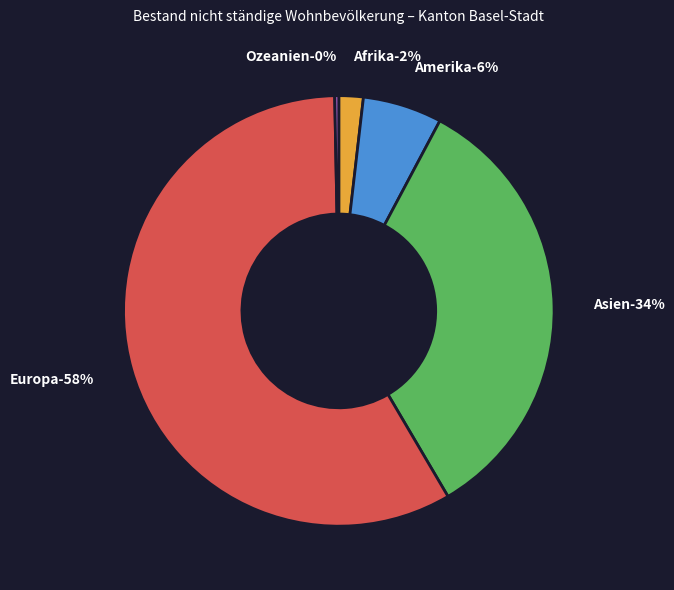

Which category has the smallest portion of the pie?

Ozeanien